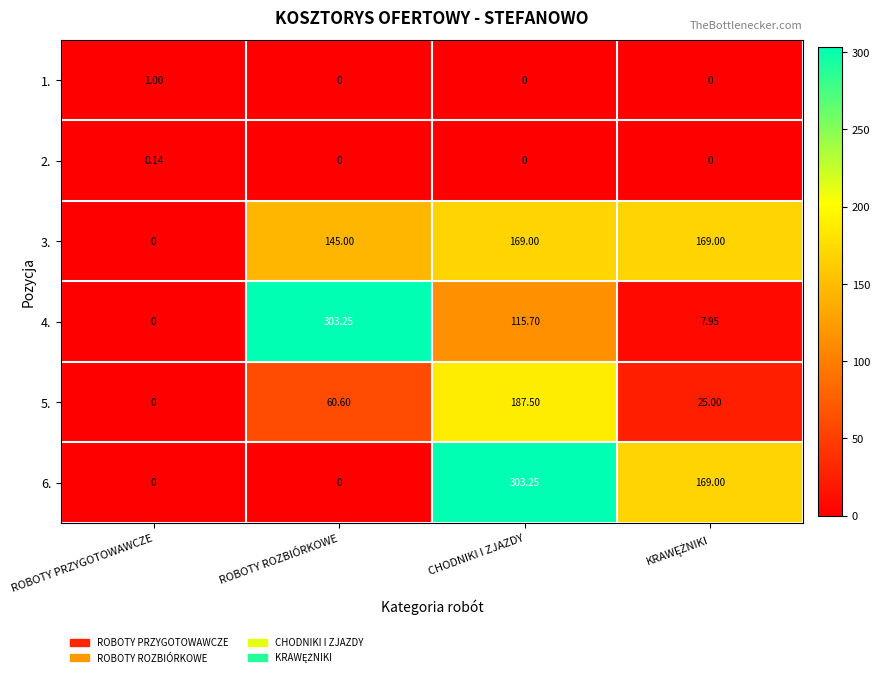

At which label does 6. first exceed 169?

CHODNIKI I ZJAZDY